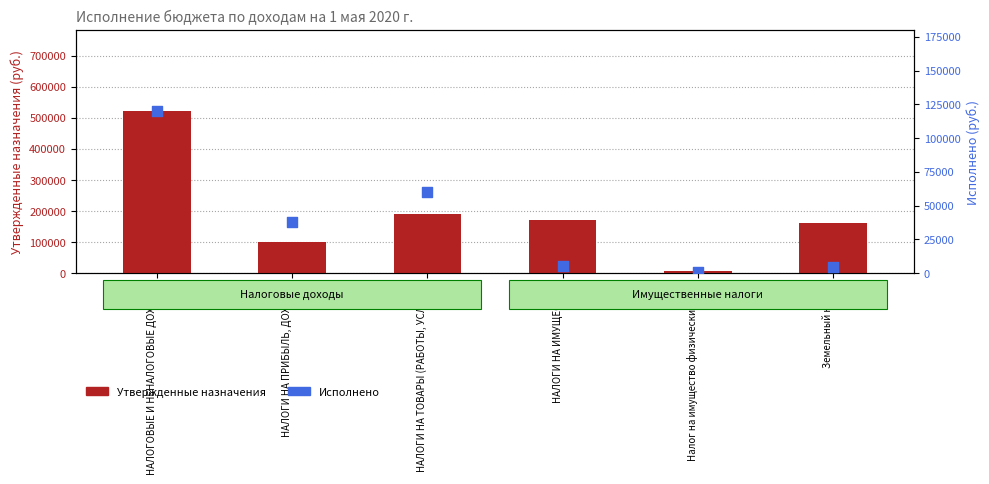

Which series has the widest spread of Y values?

Утвержденные назначения